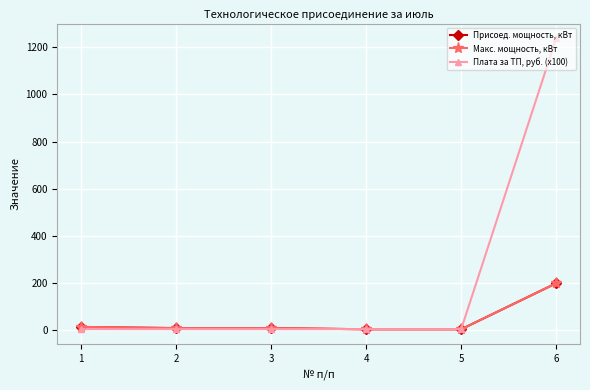

The Макс. мощность, кВт series shows 7.7 at 4. True or false?

False